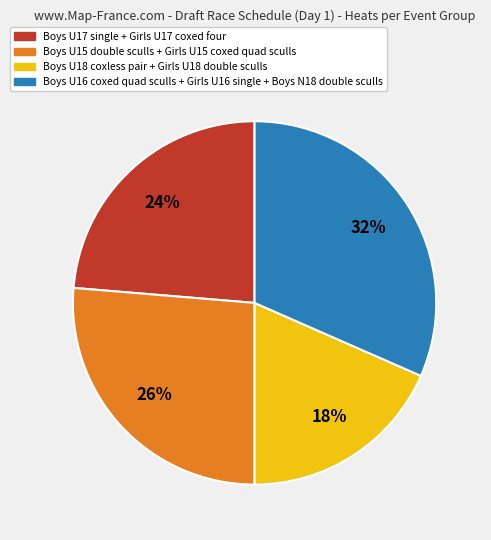

Which slice is the largest?

Boys U16 coxed quad sculls + Girls U16 single + Boys N18 double sculls